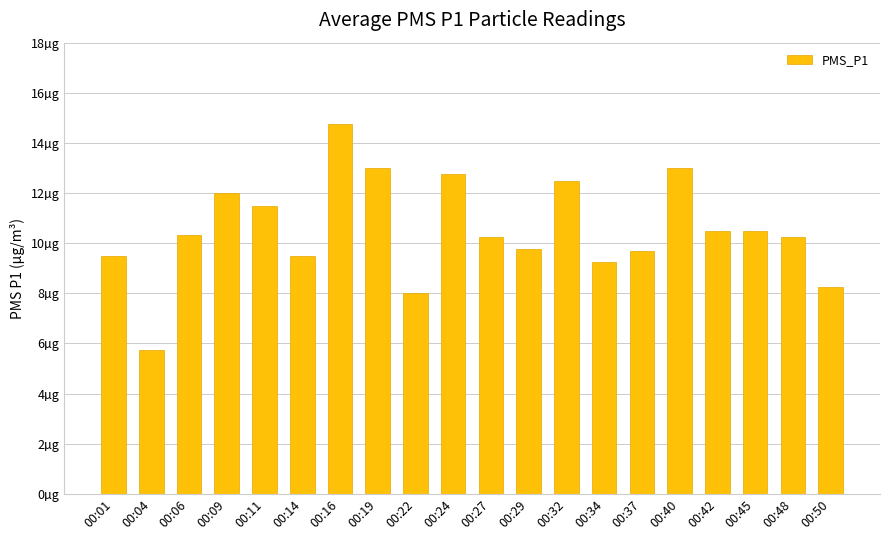

List the labels in order of value, smallest first.

00:04, 00:22, 00:50, 00:34, 00:01, 00:14, 00:37, 00:29, 00:27, 00:48, 00:06, 00:42, 00:45, 00:11, 00:09, 00:32, 00:24, 00:19, 00:40, 00:16